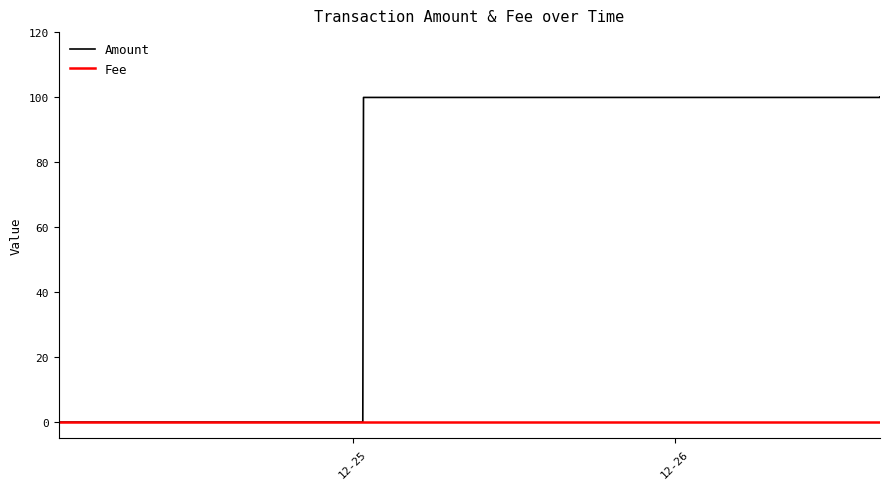

How many positive values does the Amount series have?

7